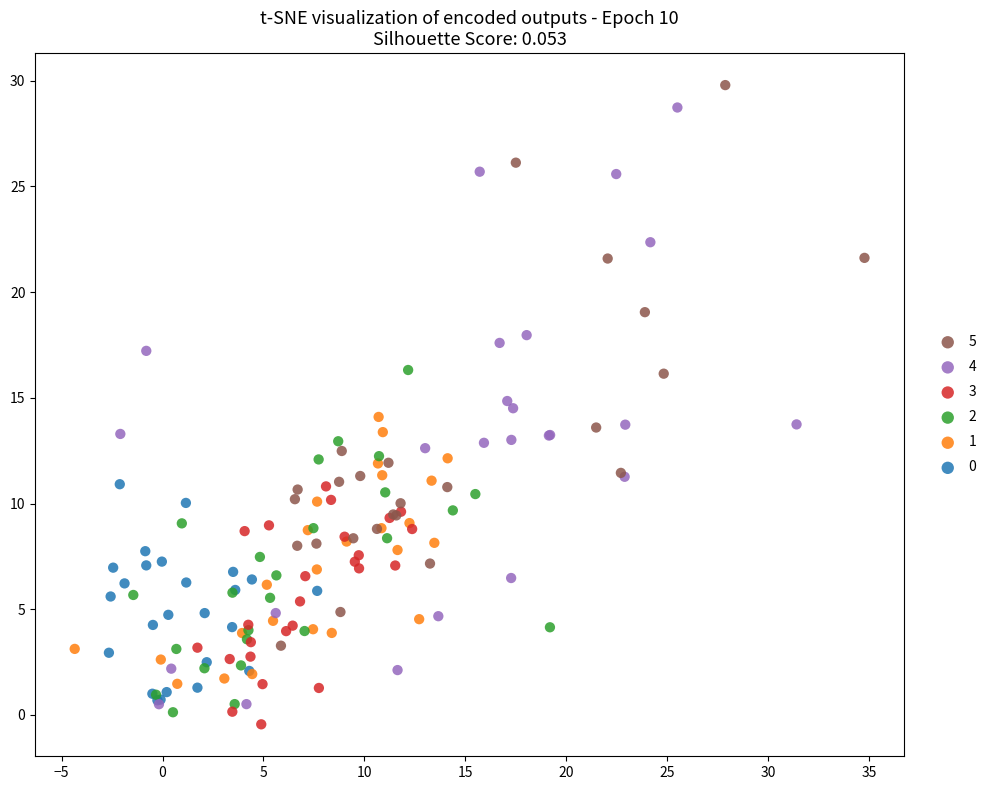

What are all the series names shown in the legend?

5, 4, 3, 2, 1, 0